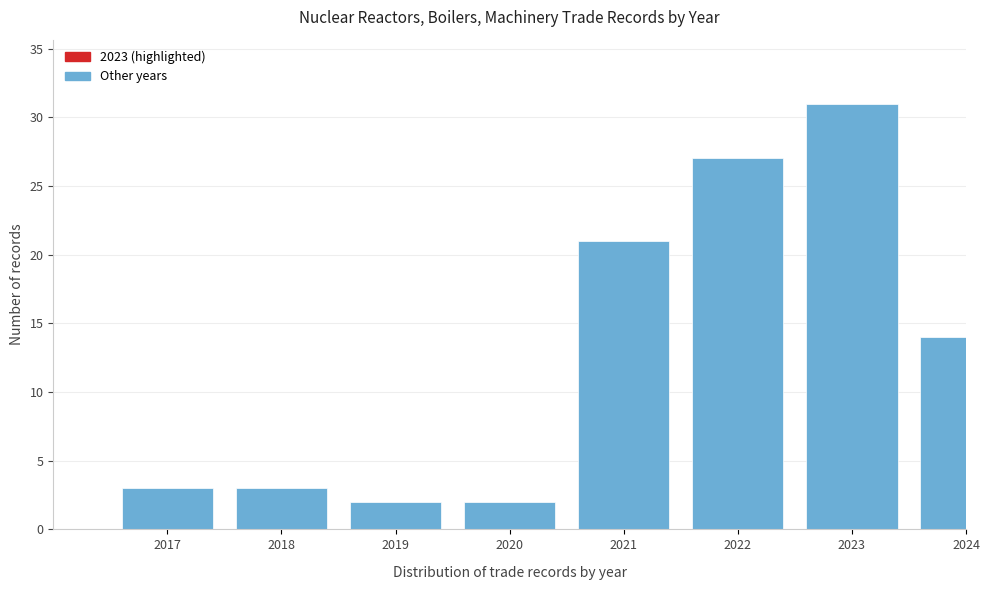

Reading left to right, what are all the values shown in this chart?

2017=3	2018=3	2019=2	2020=2	2021=21	2022=27	2023=31	2024=14